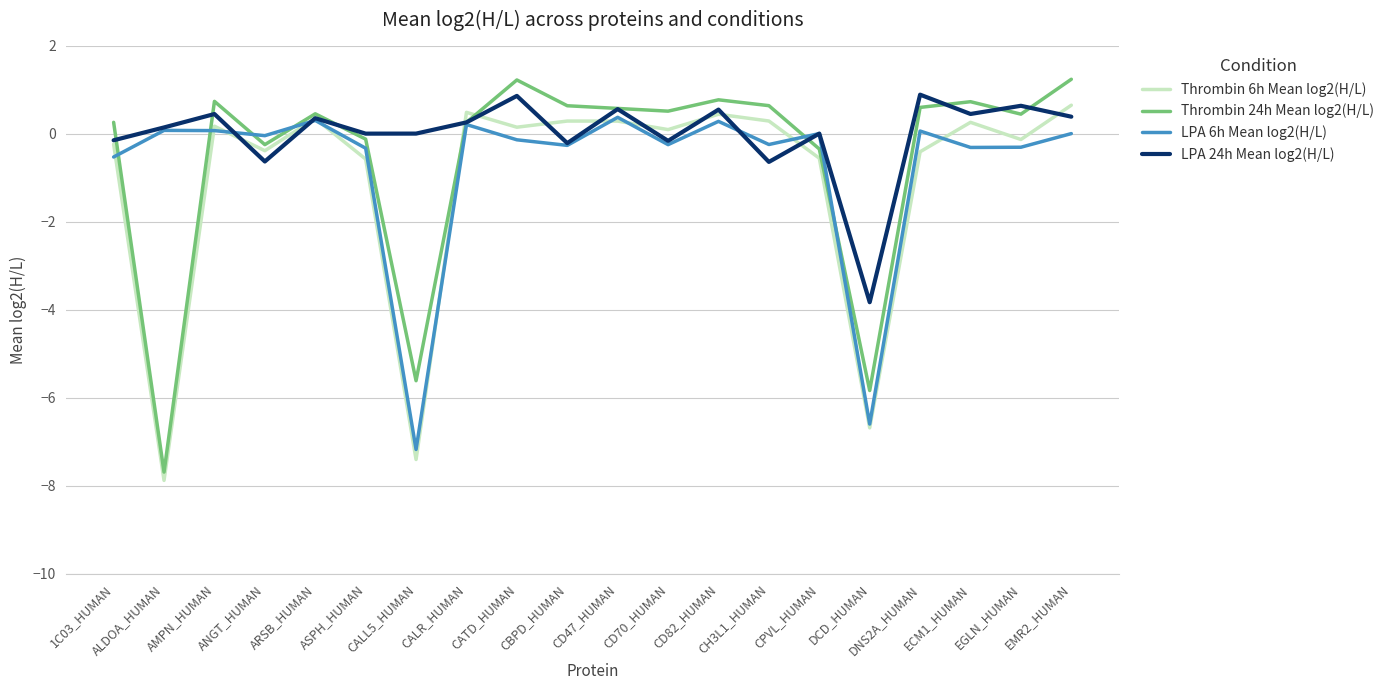

What is the difference between the maximum and minimum values in the Thrombin 24h Mean log2(H/L) series?

8.9